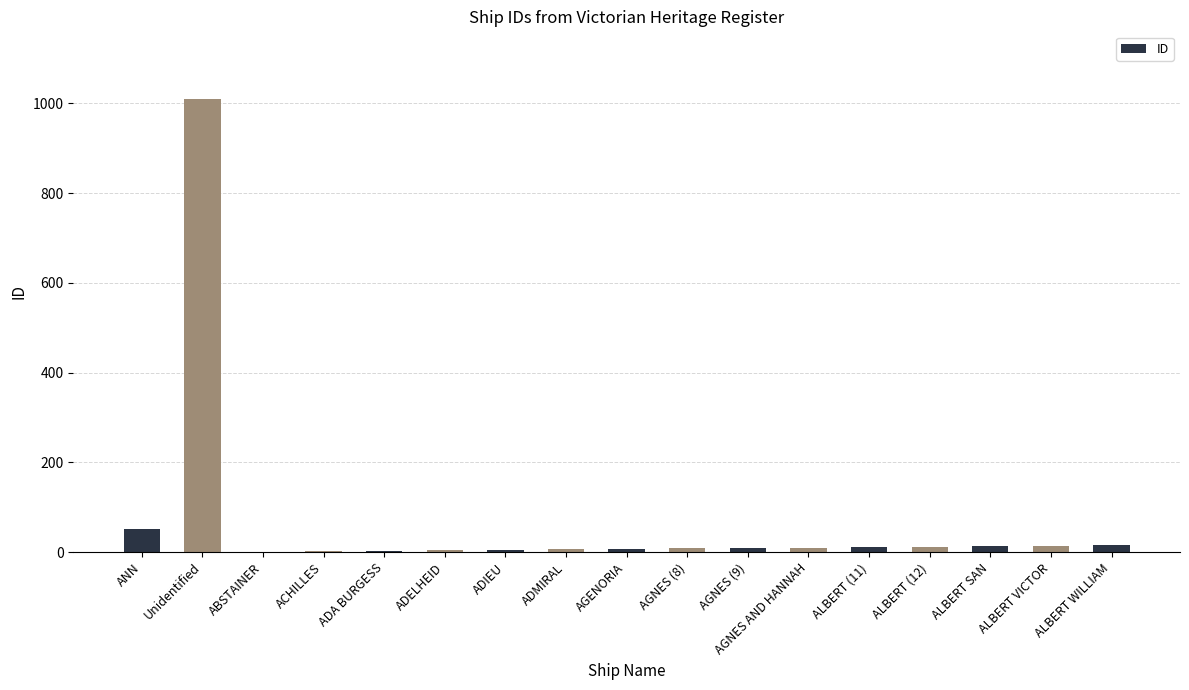

What is the sum of the values at Unidentified and ADA BURGESS?

1012